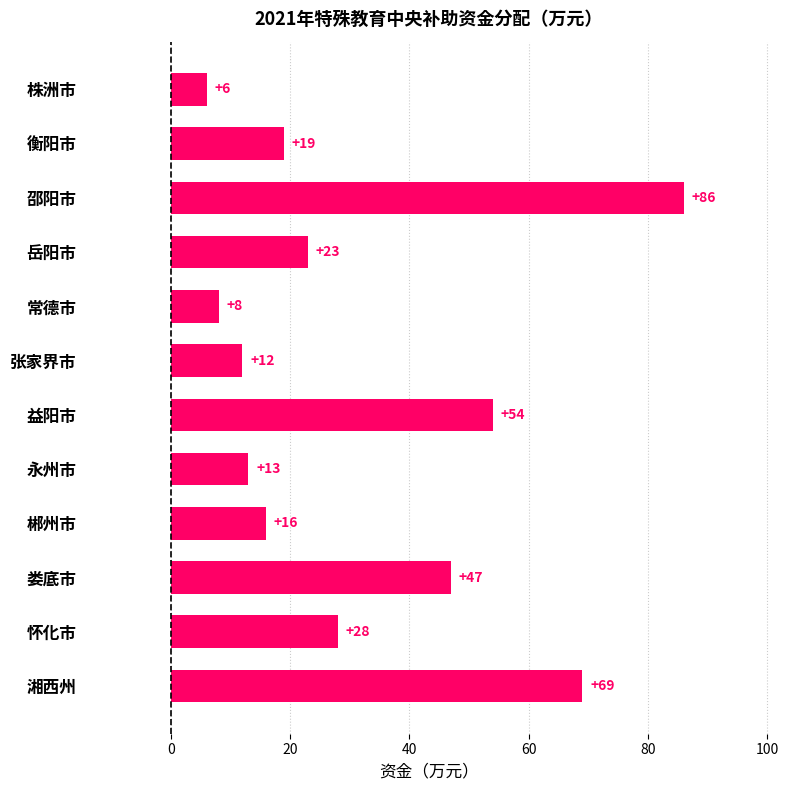

Rank the categories by value from highest to lowest.

邵阳市, 湘西州, 益阳市, 娄底市, 怀化市, 岳阳市, 衡阳市, 郴州市, 永州市, 张家界市, 常德市, 株洲市